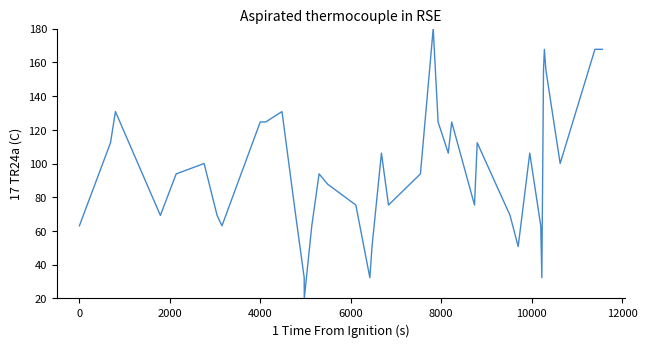

Reading right to left, extract all data points from this chart.

167.7	167.7	100.0	155.4	167.7	155.4	32.3	63.1	106.2	50.8	69.2	112.3	75.4	124.6	106.2	124.6	180.0	93.8	75.4	106.2	50.8	32.3	75.4	87.7	93.8	63.1	20.0	32.3	69.2	130.8	124.6	124.6	63.1	69.2	100.0	93.8	69.2	130.8	112.3	63.1